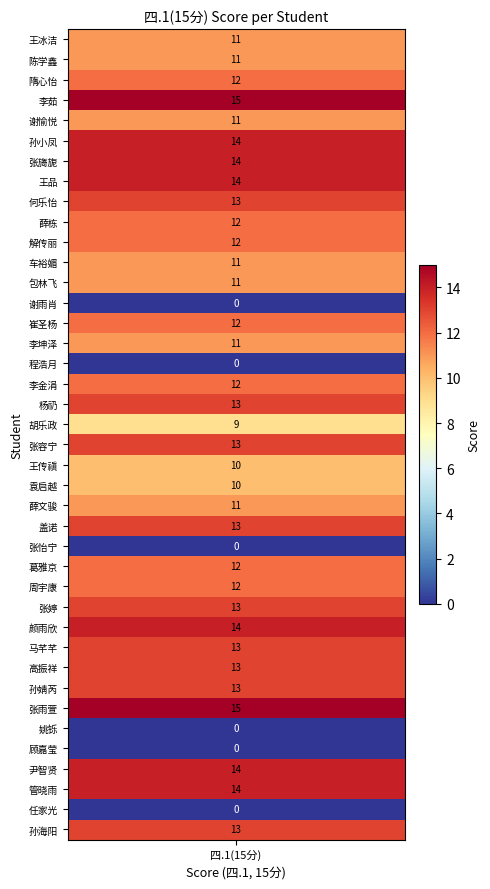

True or false: the data shows -8 at 谢雨肖.

False